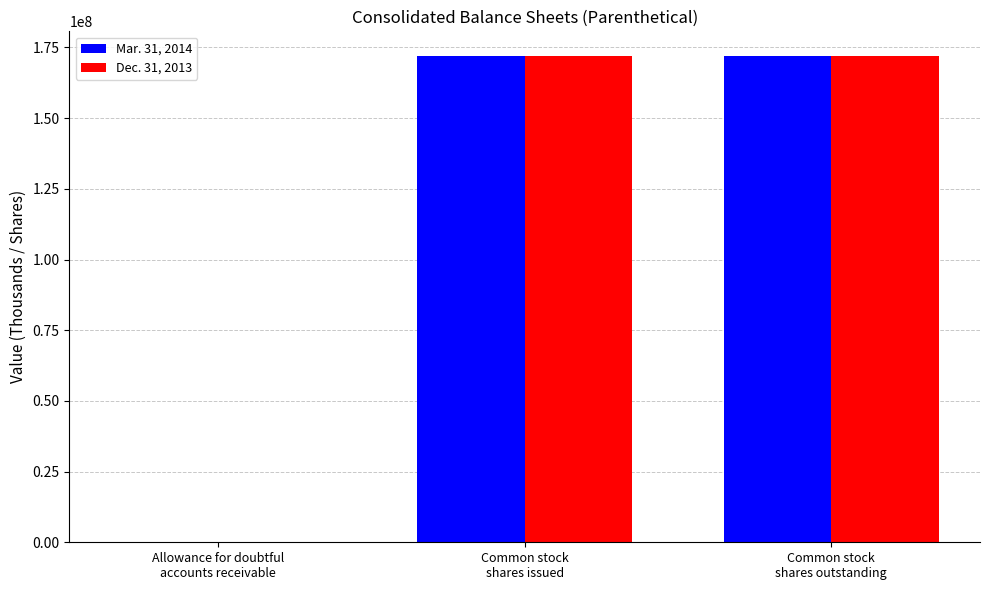

Between Allowance for doubtful
accounts receivable and Common stock
shares outstanding, which series saw the biggest shift?

Dec. 31, 2013